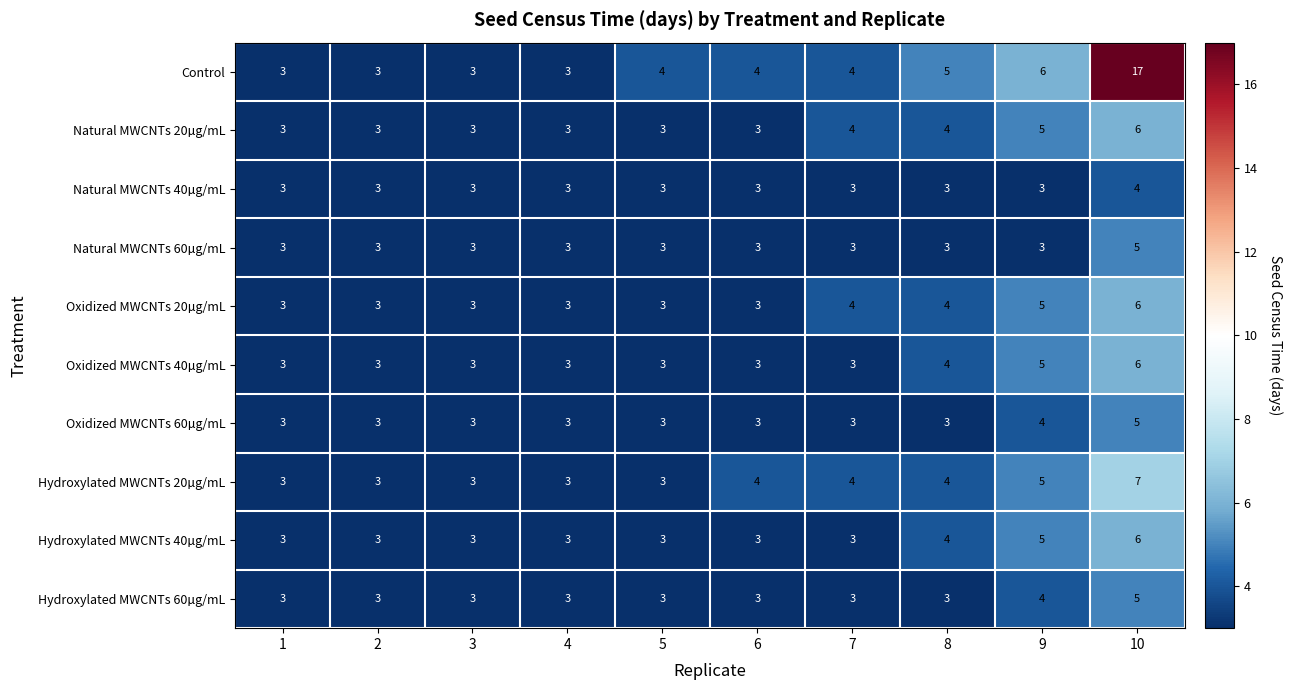

Count the number of data series in this chart.

10